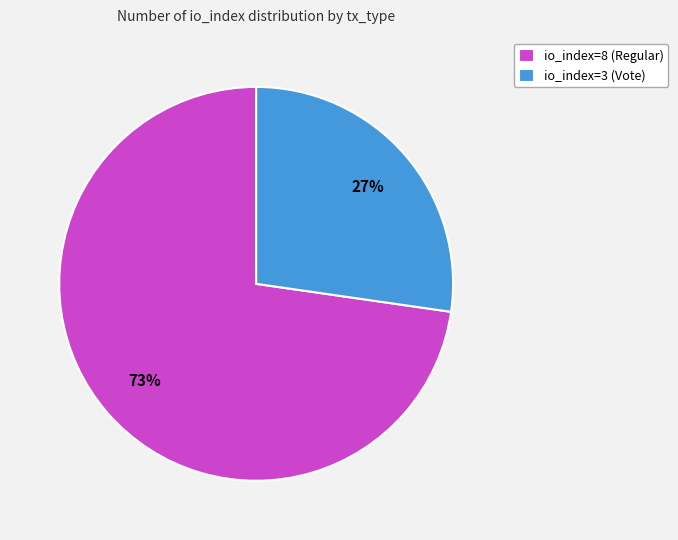

To the nearest percent, what portion does io_index=8 (Regular) represent?

73%